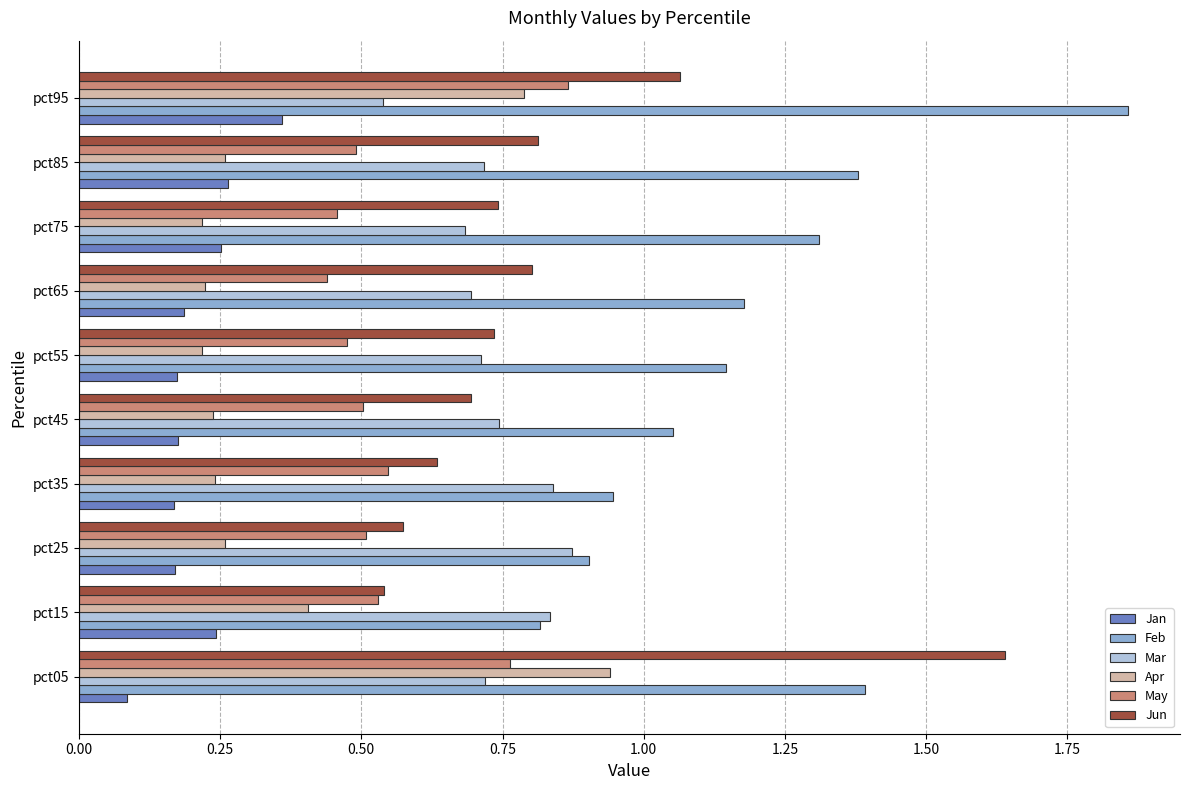

What are all the series names shown in the legend?

Jan, Feb, Mar, Apr, May, Jun